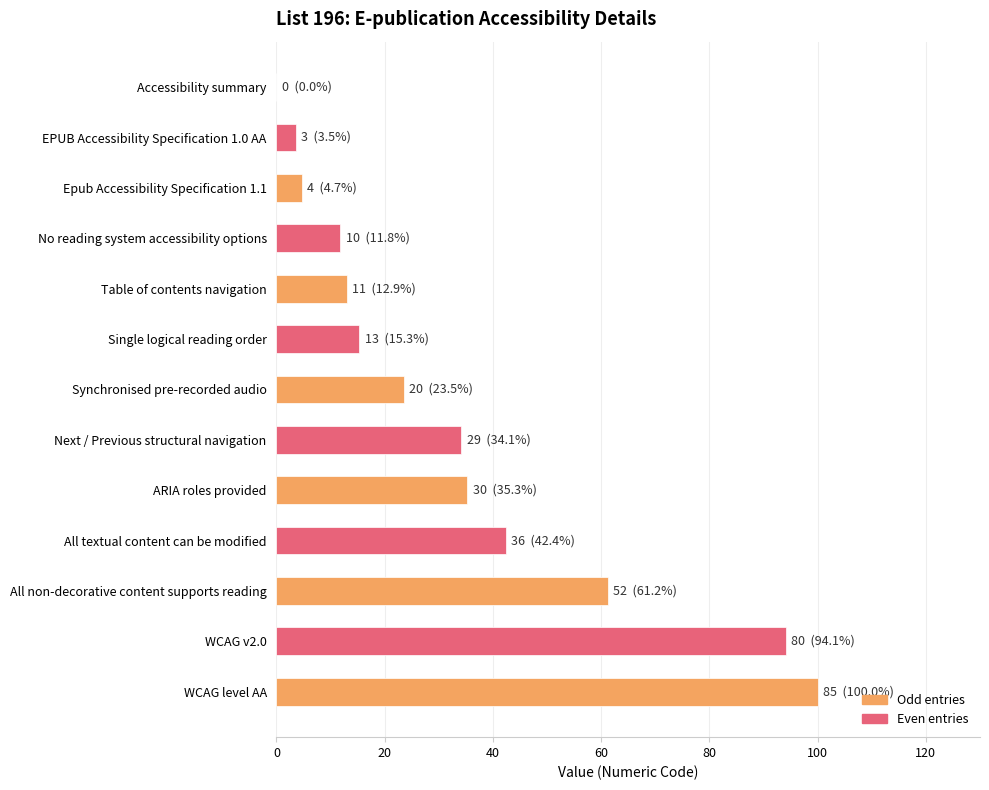

Which has a higher value, ARIA roles provided or WCAG level AA?

WCAG level AA